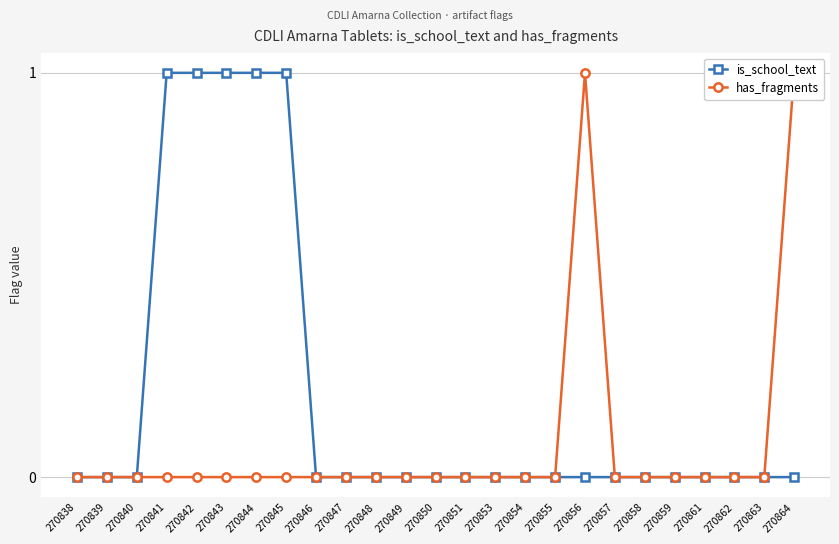

True or false: has_fragments has a value of 0 at 270845.

False